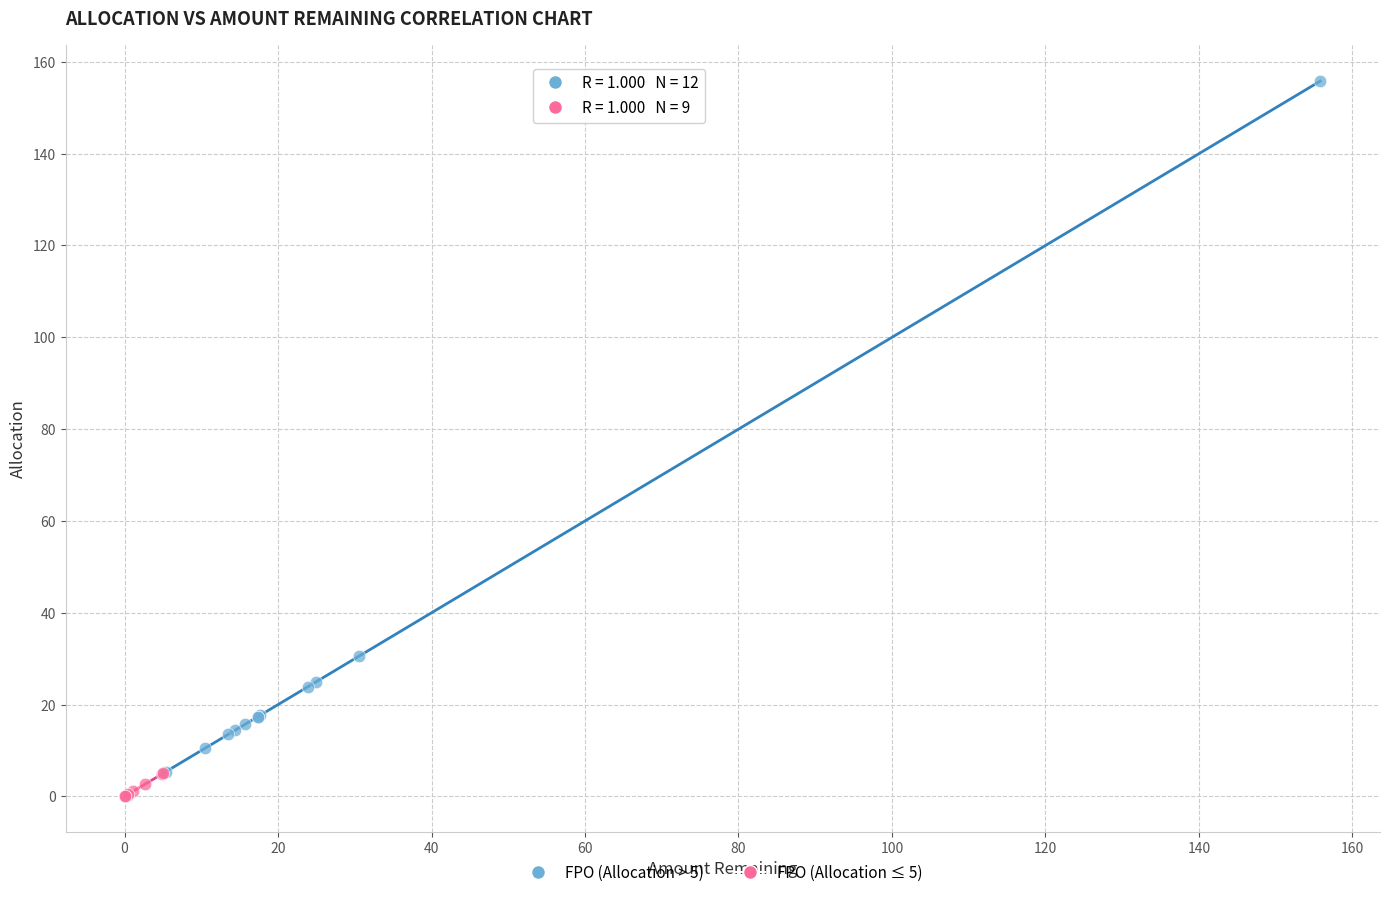

What are all the series names shown in the legend?

FPO (Allocation > 5), FPO (Allocation ≤ 5)